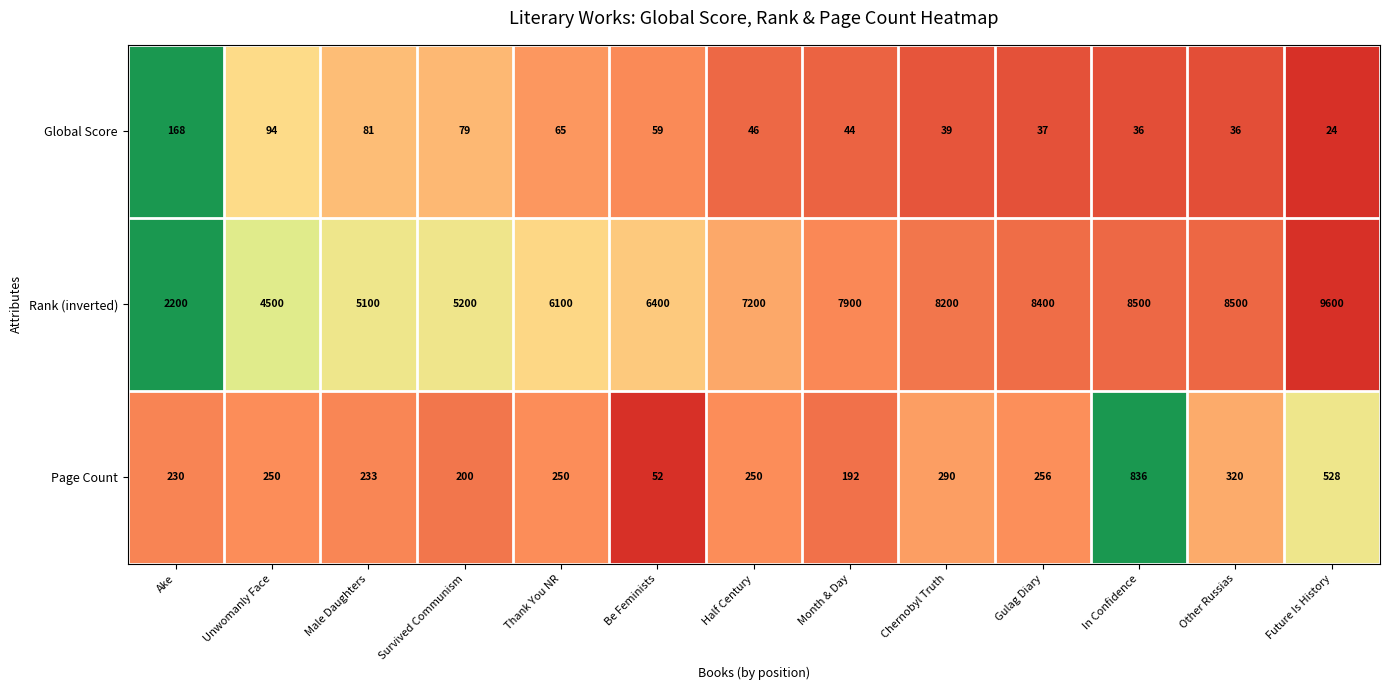

At Unwomanly Face, list the series in order from smallest to largest.

Global Score, Page Count, Rank (inverted)